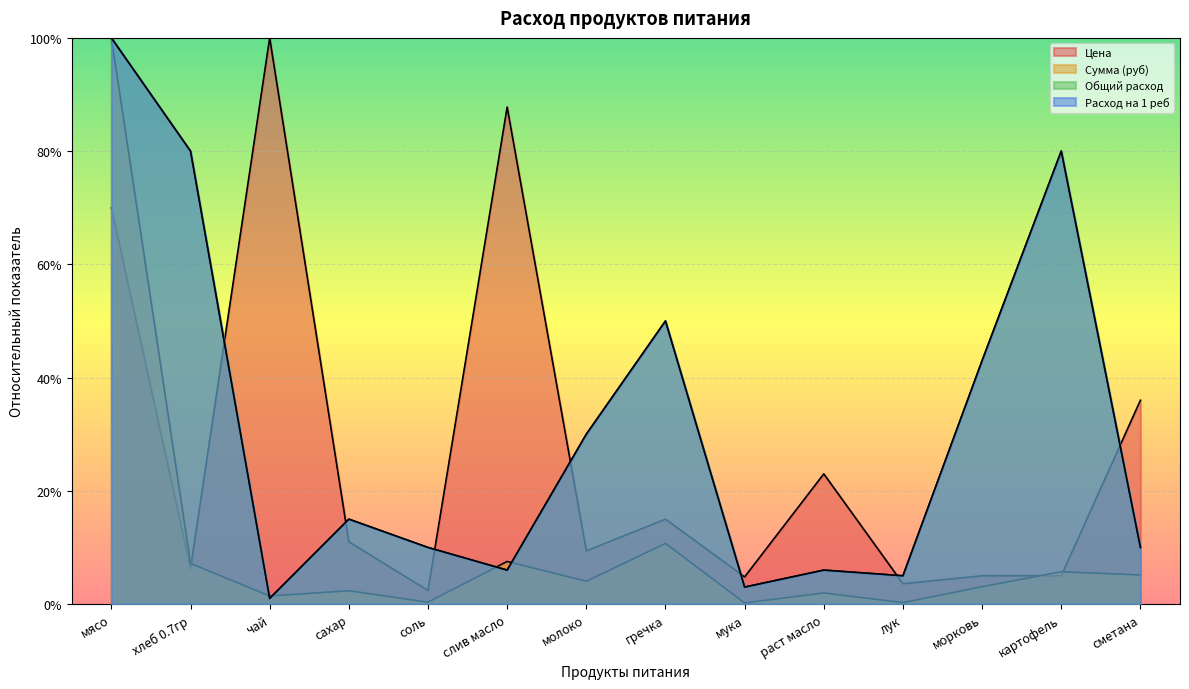

Does the chart display data point markers on the line(s)?

No